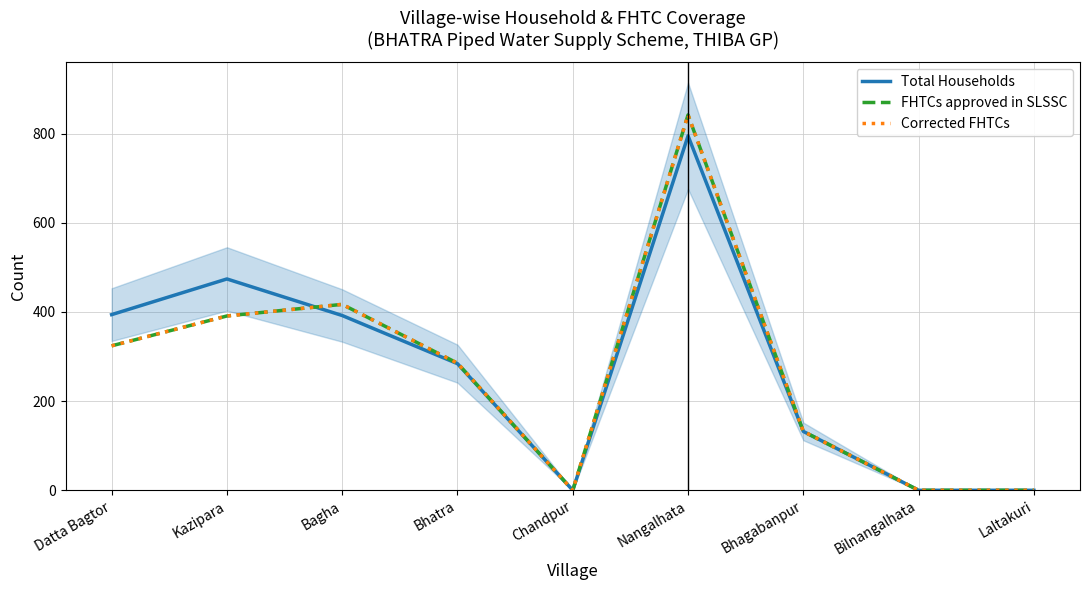

How many interior local peaks does the FHTCs approved in SLSSC series have?

2